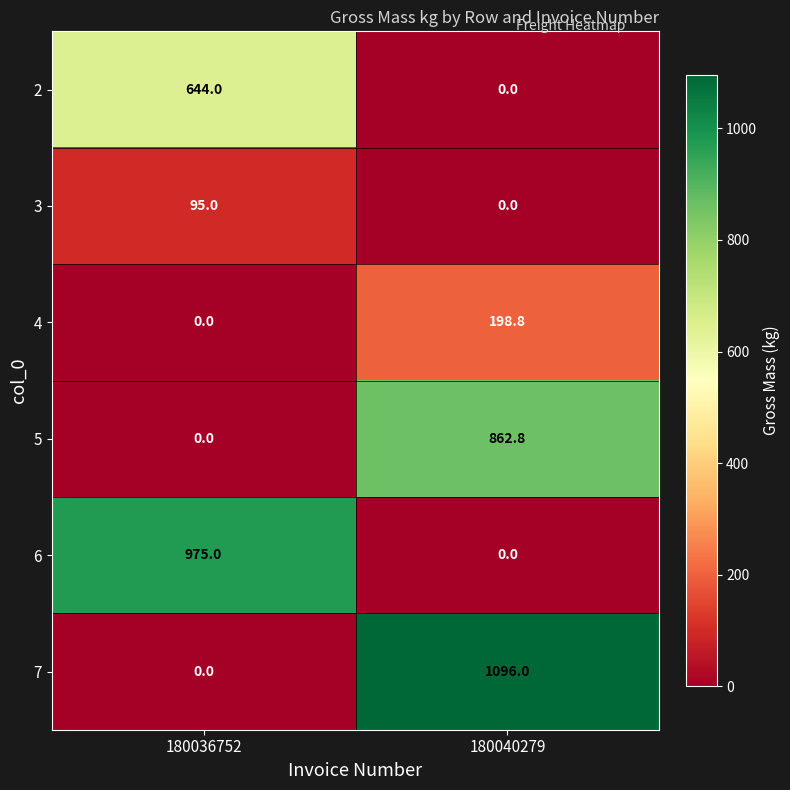

What is the total value across all series at 180036752?

1714.0